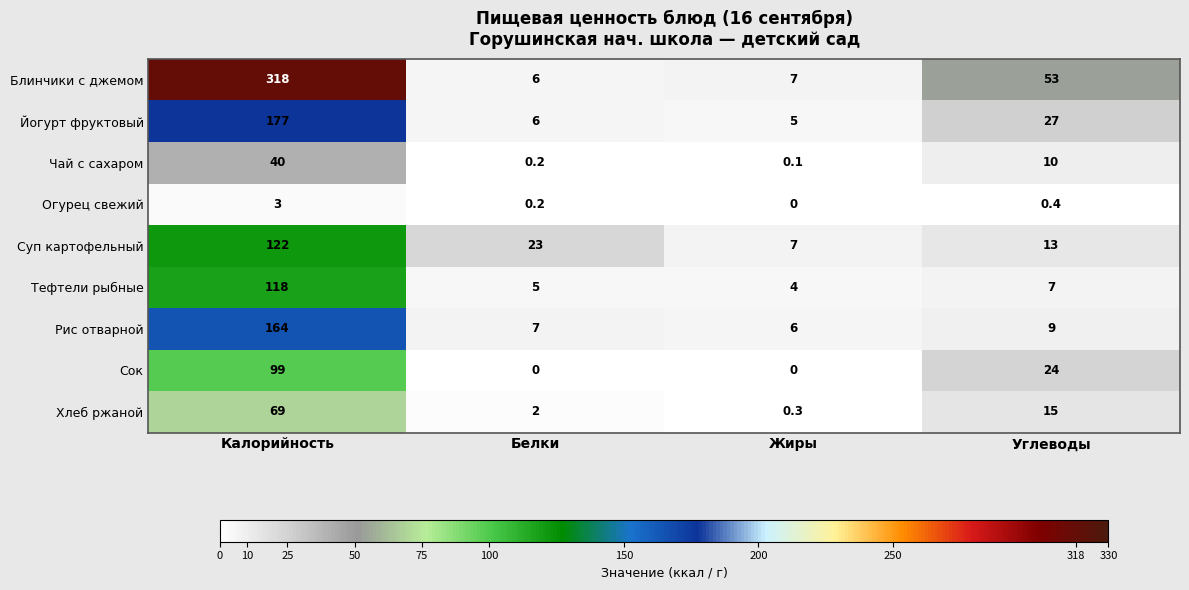

How many values in the Рис отварной series are below 9?

2